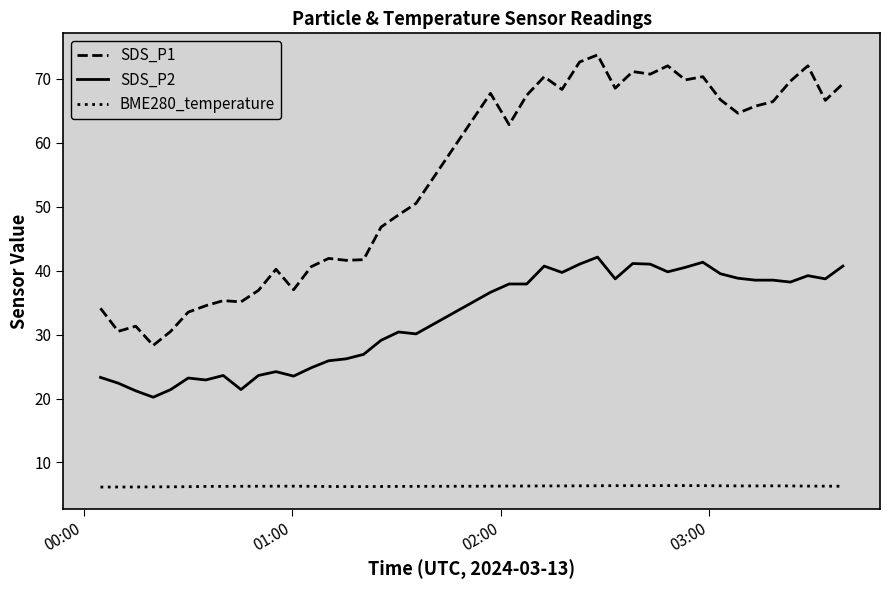

What is the difference between the maximum and minimum values in the SDS_P1 series?

45.4